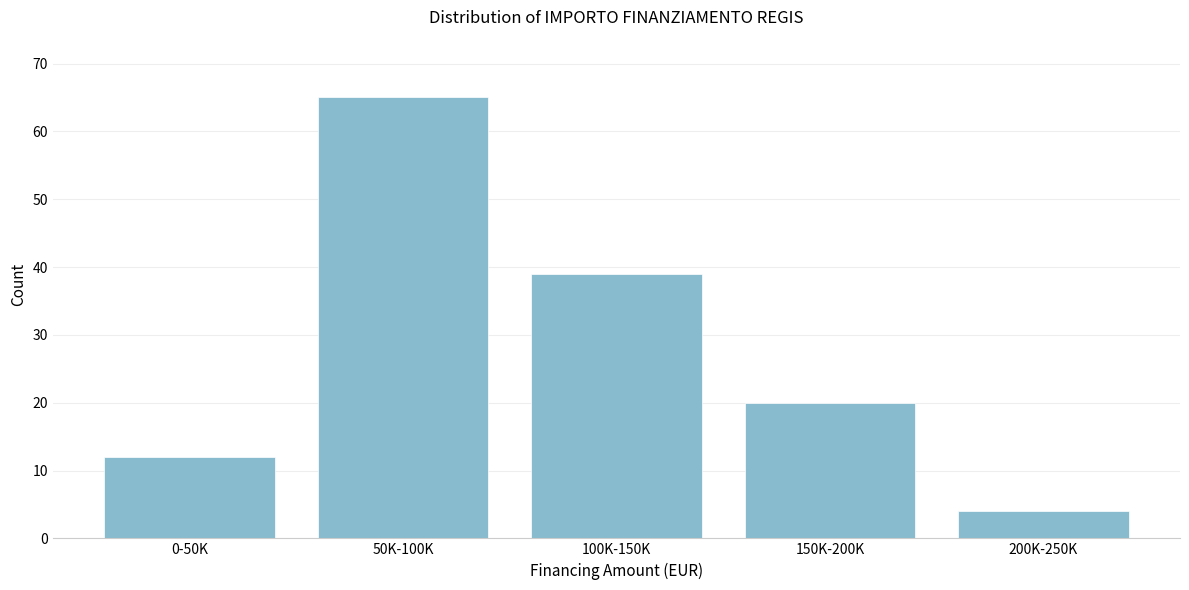

Reading left to right, what are all the values shown in this chart?

0-50K=12	50K-100K=65	100K-150K=39	150K-200K=20	200K-250K=4